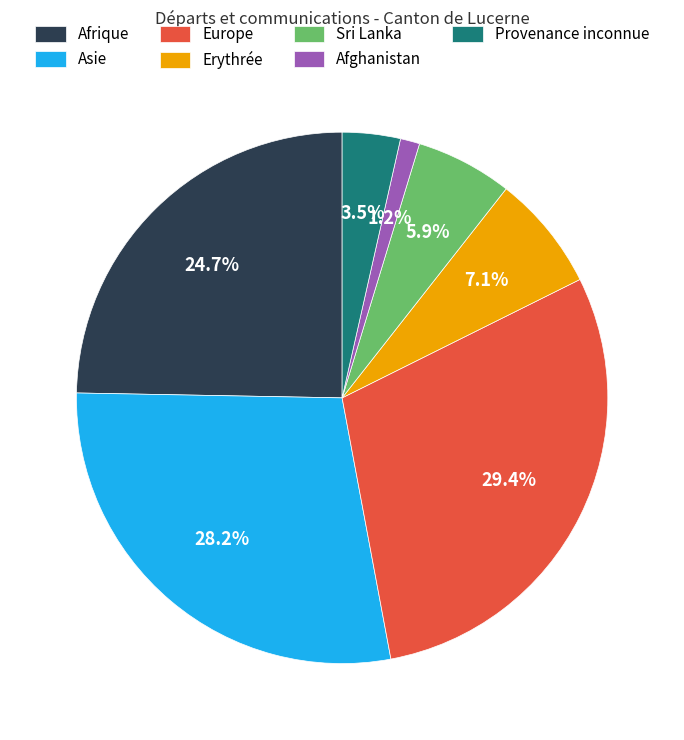

Which slice is the largest?

Europe